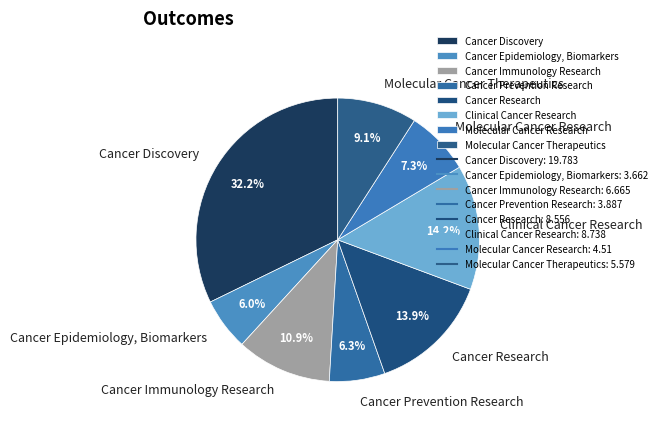

Rank the categories by value from lowest to highest.

Cancer Epidemiology, Biomarkers, Cancer Prevention Research, Molecular Cancer Research, Molecular Cancer Therapeutics, Cancer Immunology Research, Cancer Research, Clinical Cancer Research, Cancer Discovery